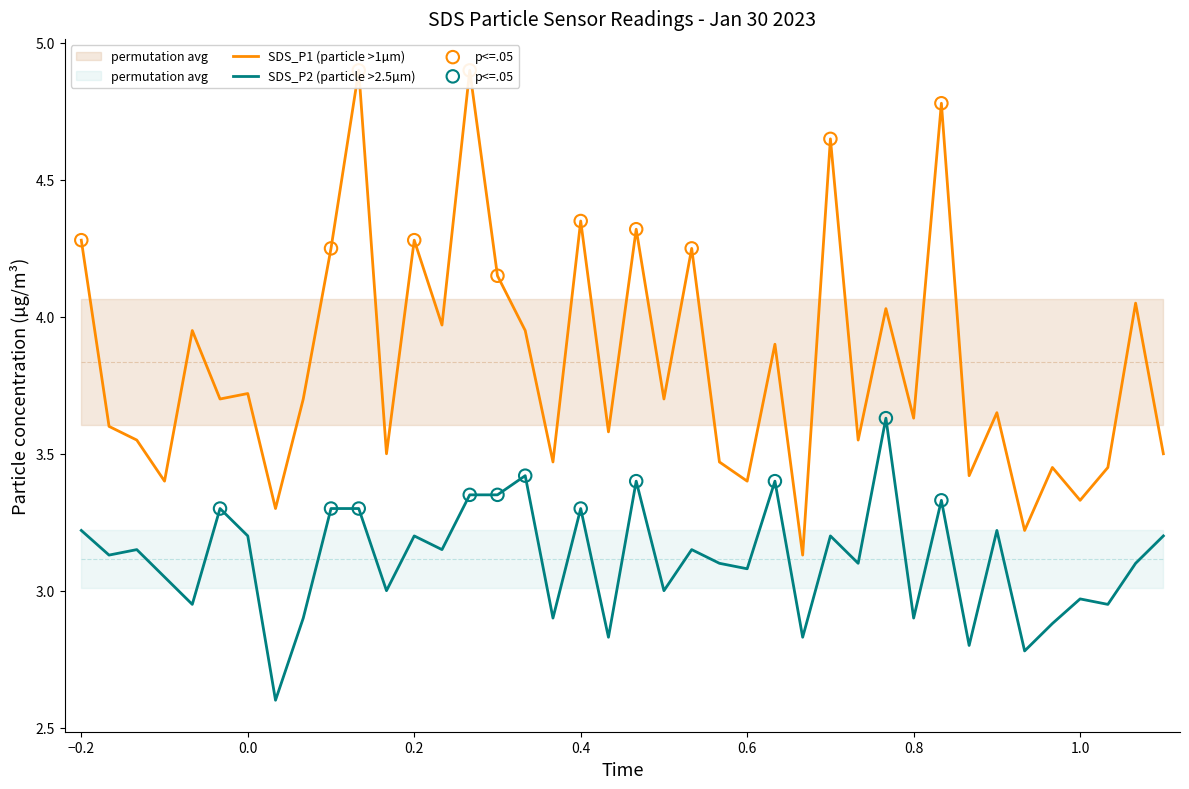

Which series has the largest Y range (max minus min)?

SDS_P1